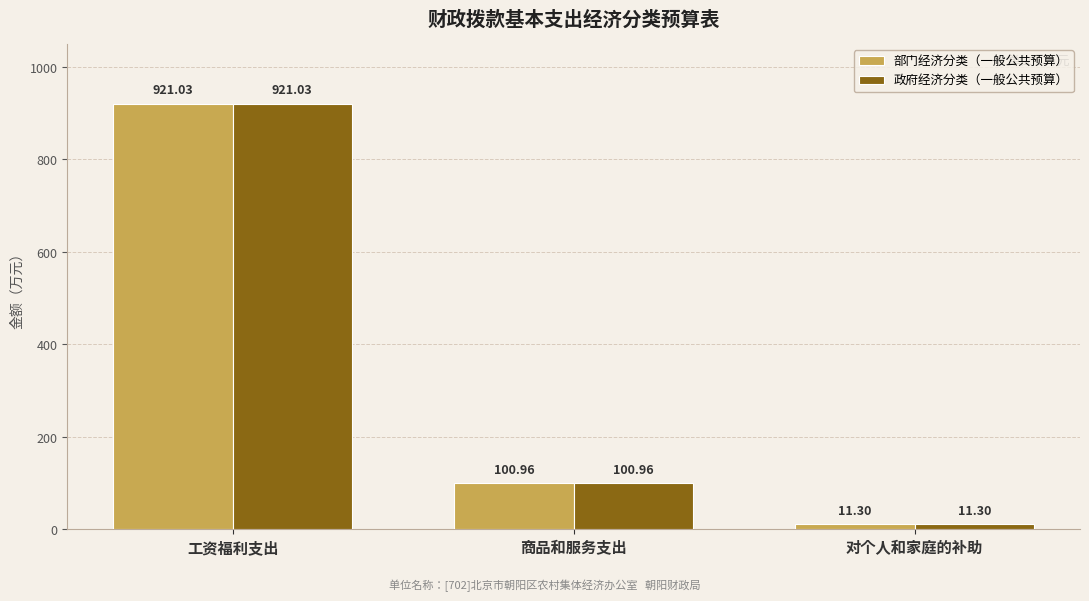

What is the maximum value shown in the chart?

921.0